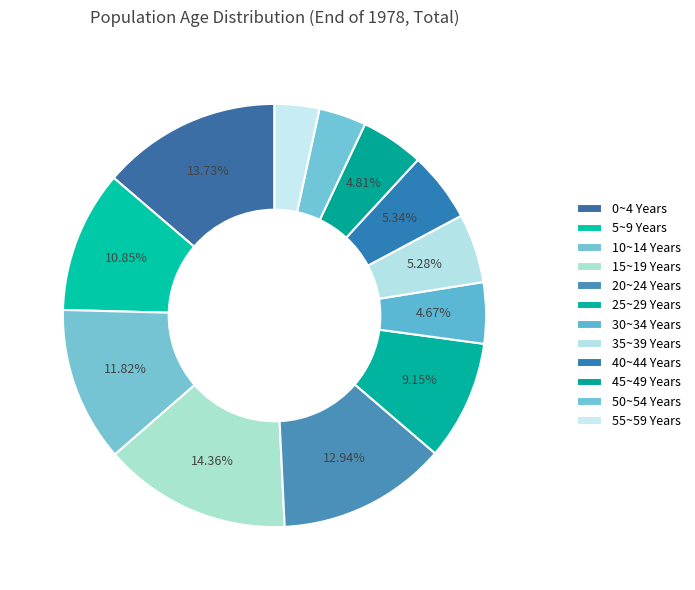

True or false: 25~29 Years accounts for 1% of the total.

False